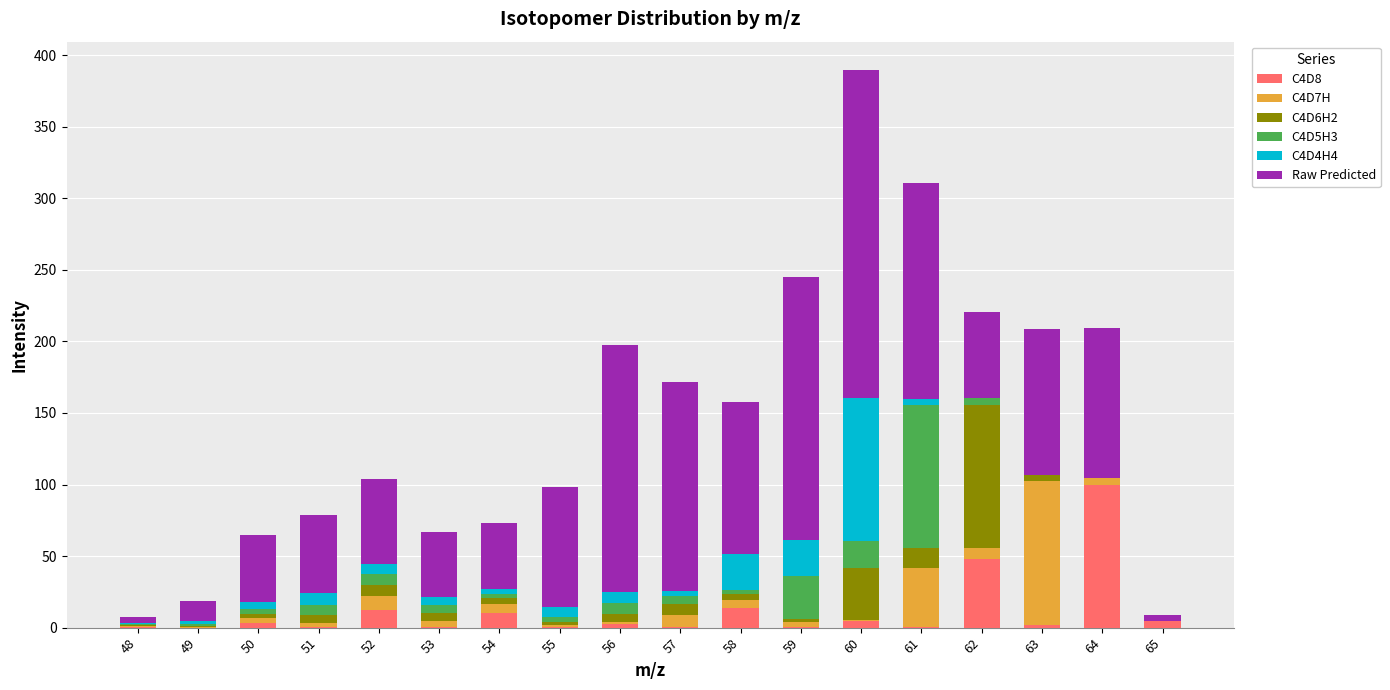

At which category is the sum across all series the highest?

60